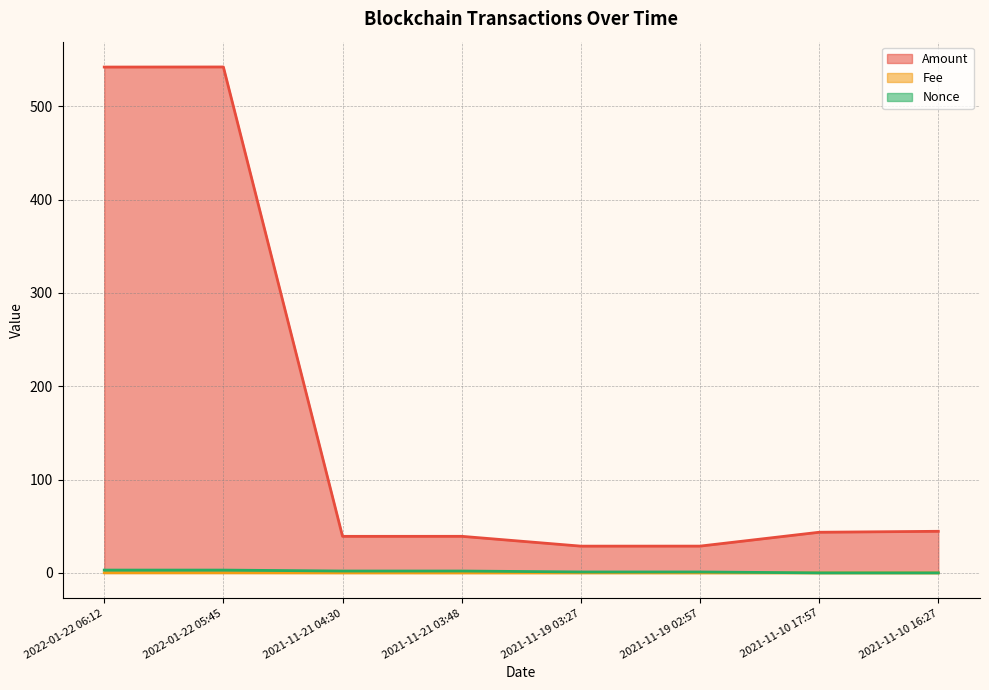

Reading left to right, extract all data points from this chart.

Amount: 542.1	542.2	39.2	39.2	28.7	28.7	43.5	44.6
Fee: 0.1	0.1	0.0	0.0	0.0	0.0	0.0	0.0
Nonce: 3.0	3.0	2.0	2.0	1.0	1.0	0.0	0.0